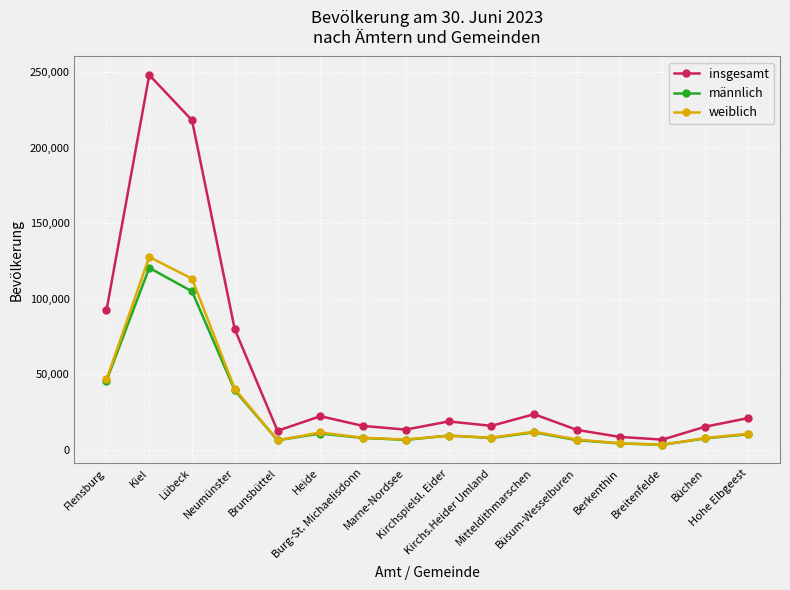

What is the value of the männlich point at the 16th from the left?

10309